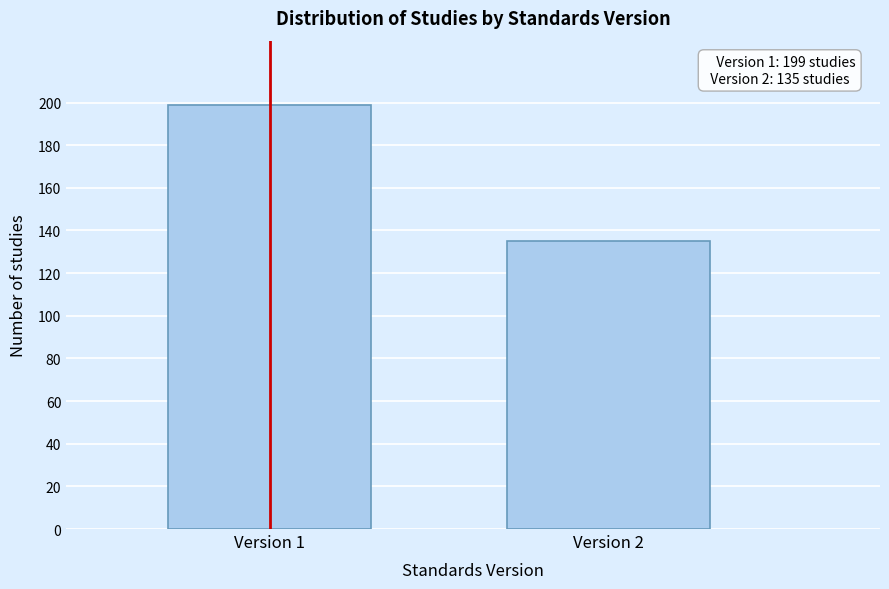

Reading left to right, list all the values displayed in this chart.

199	135